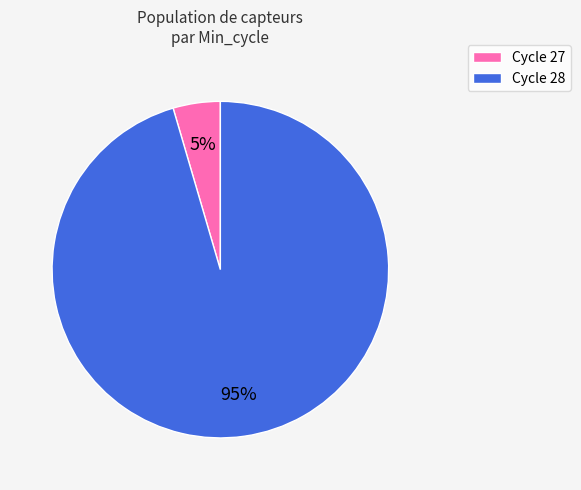

How many slices are in this pie chart?

2